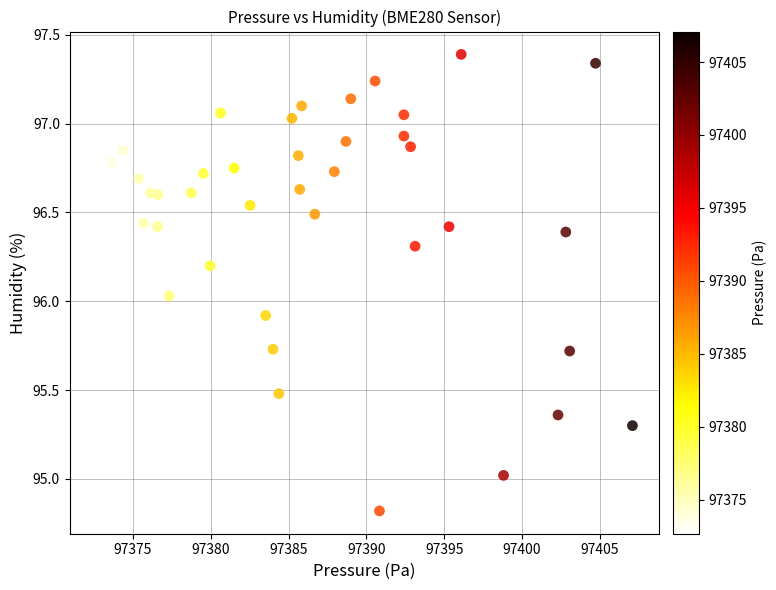

What is the range of X values (max minus min)?

34.4